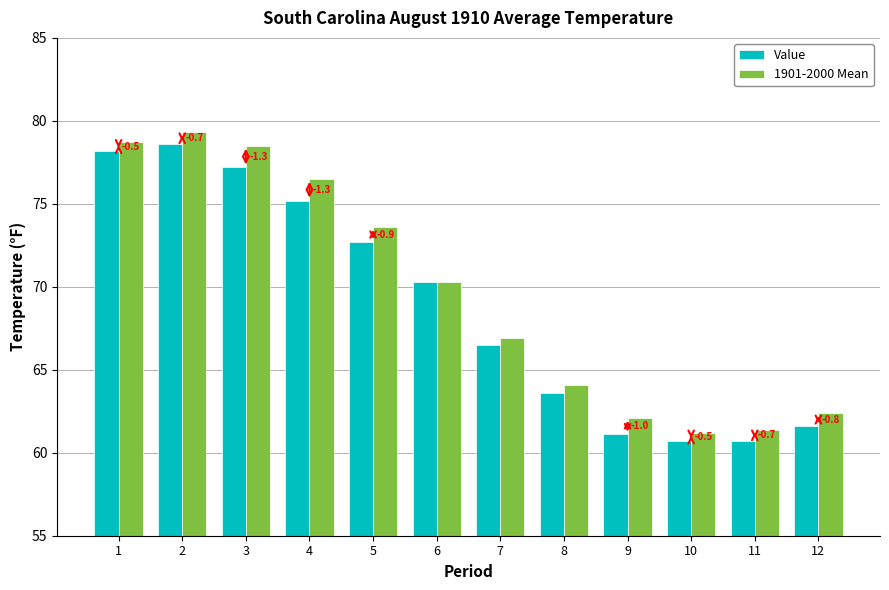

At how many categories does at least one series exceed 72?

5